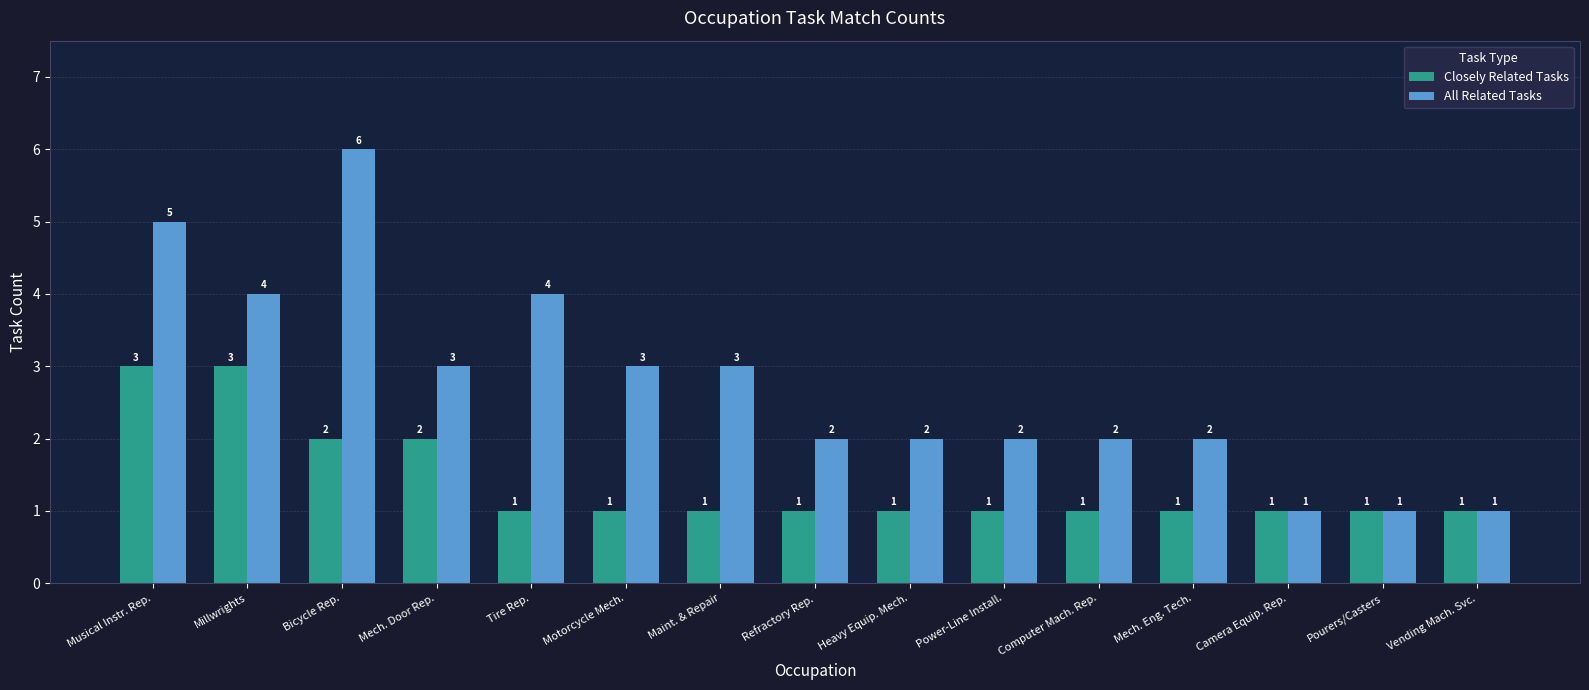

Which series changed the most between Tire Rep. and Vending Mach. Svc.?

All Related Tasks